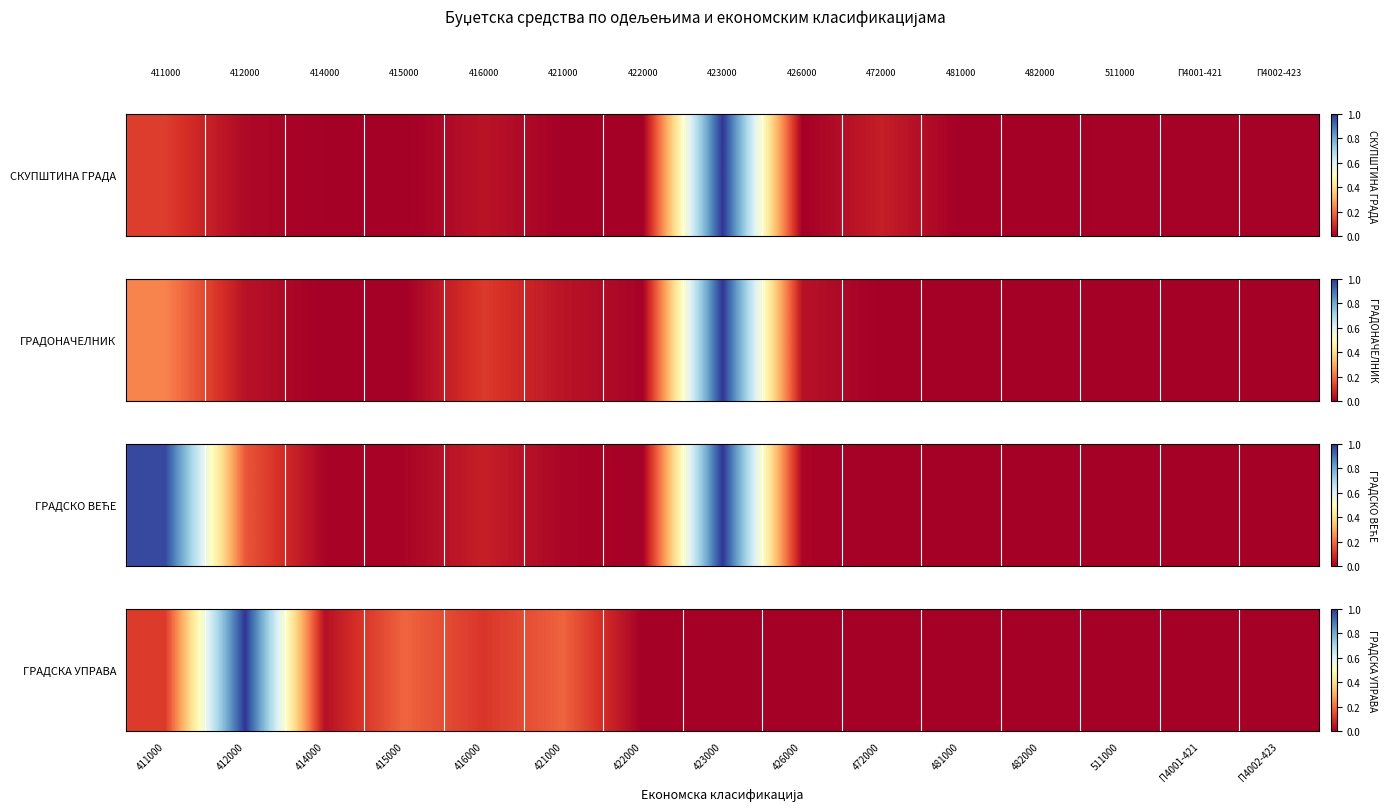

At which label is the value closest to 0?

422000